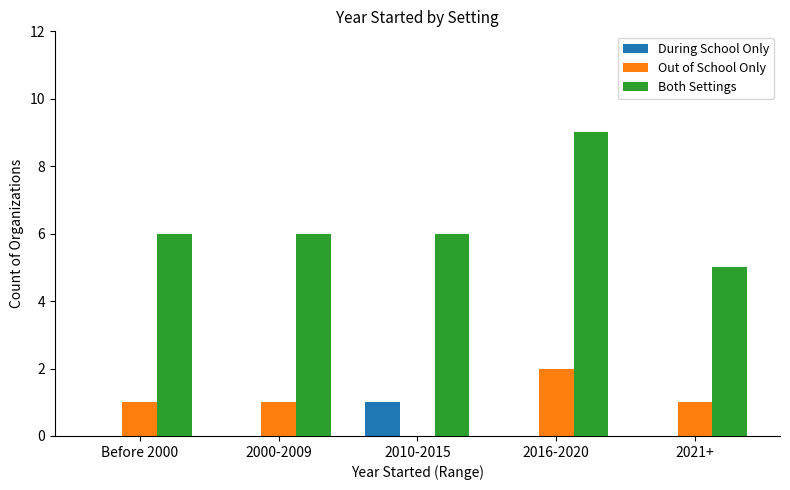

Which category has the highest value across all series?

2016-2020